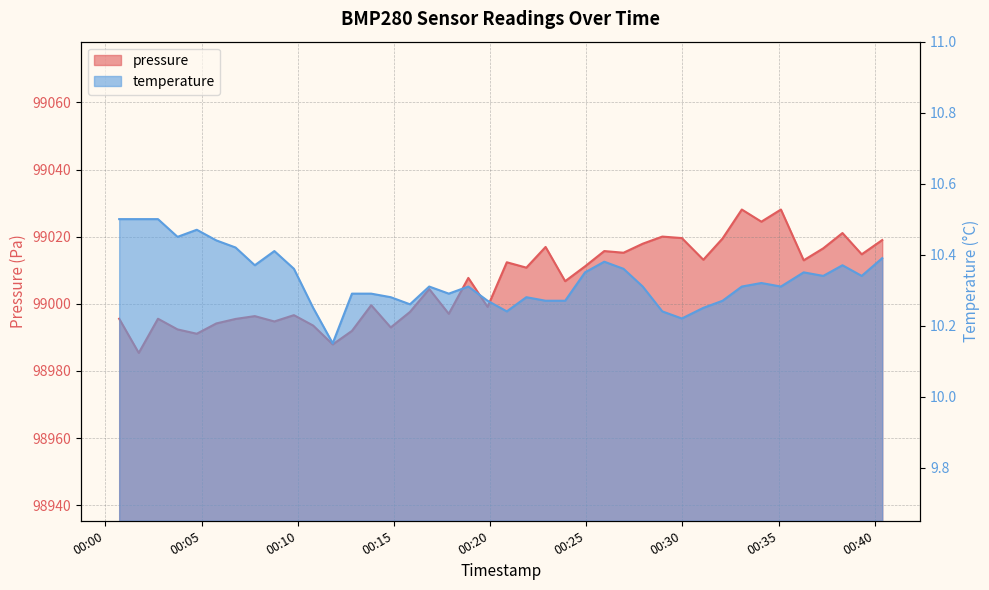

Is it true that temperature equals 10.3 at 2022-11-25T00:15:50?

True